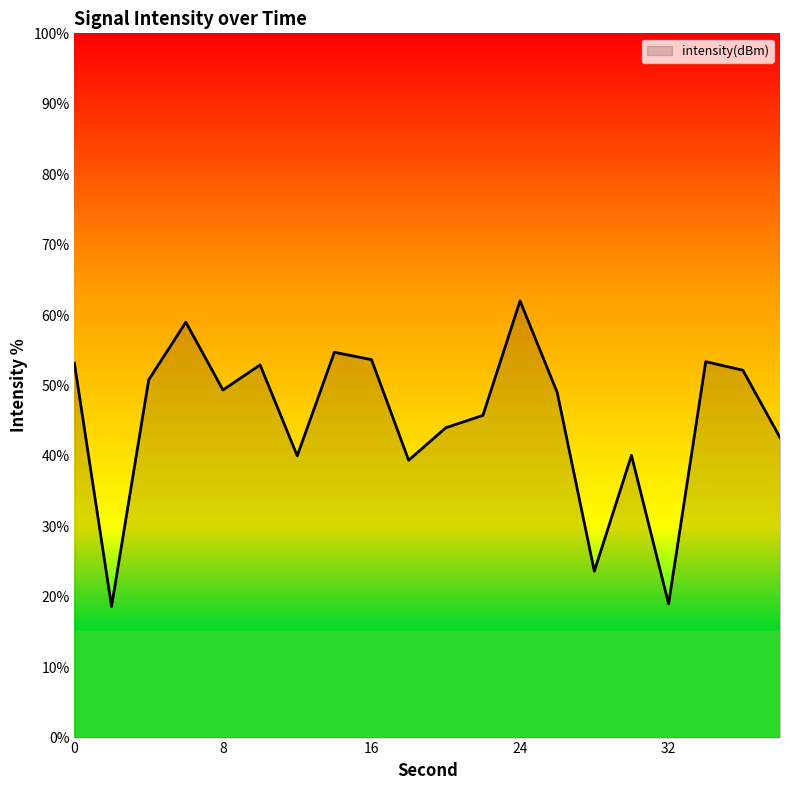

What is the maximum value shown in the chart?

62.0